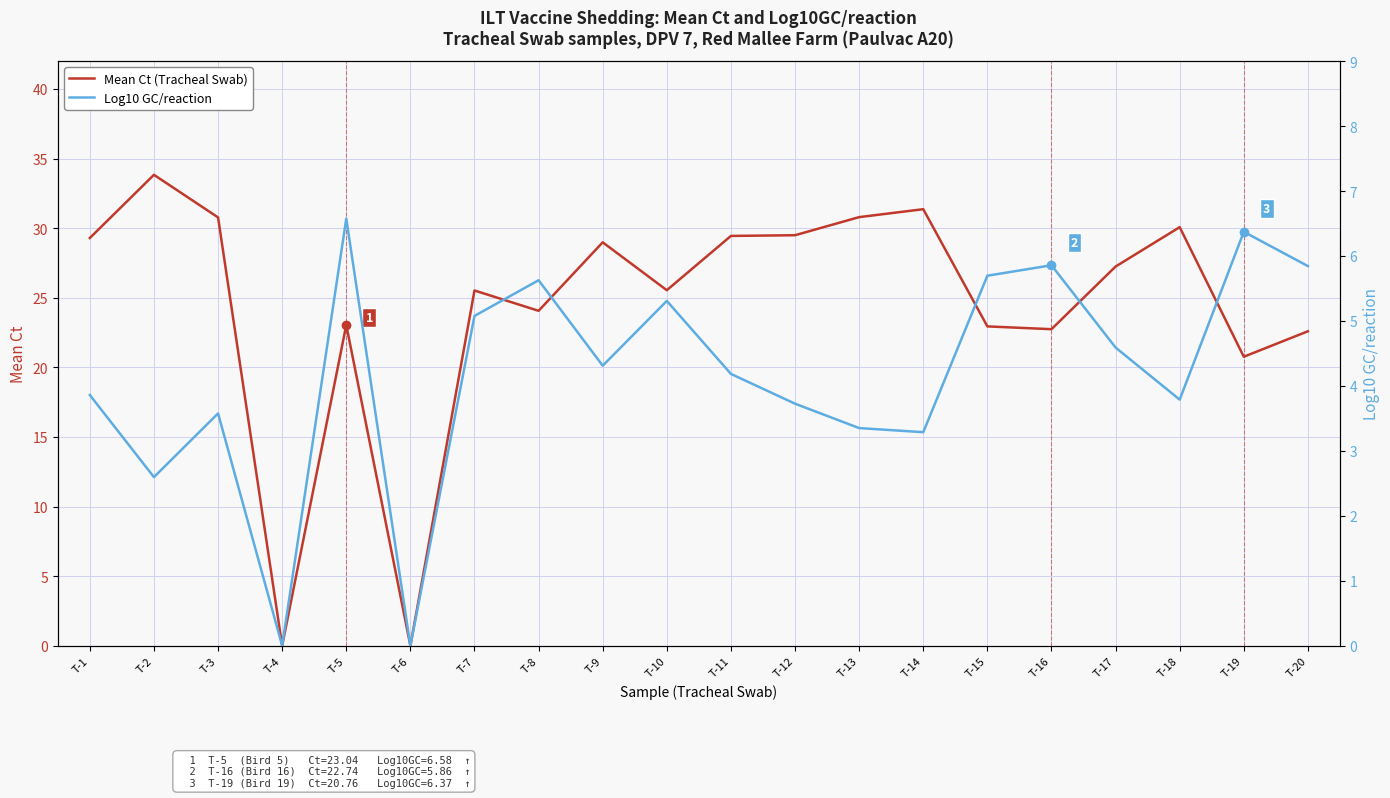

What is the sum of all Mean Ct (Tracheal Swab) values?

488.4